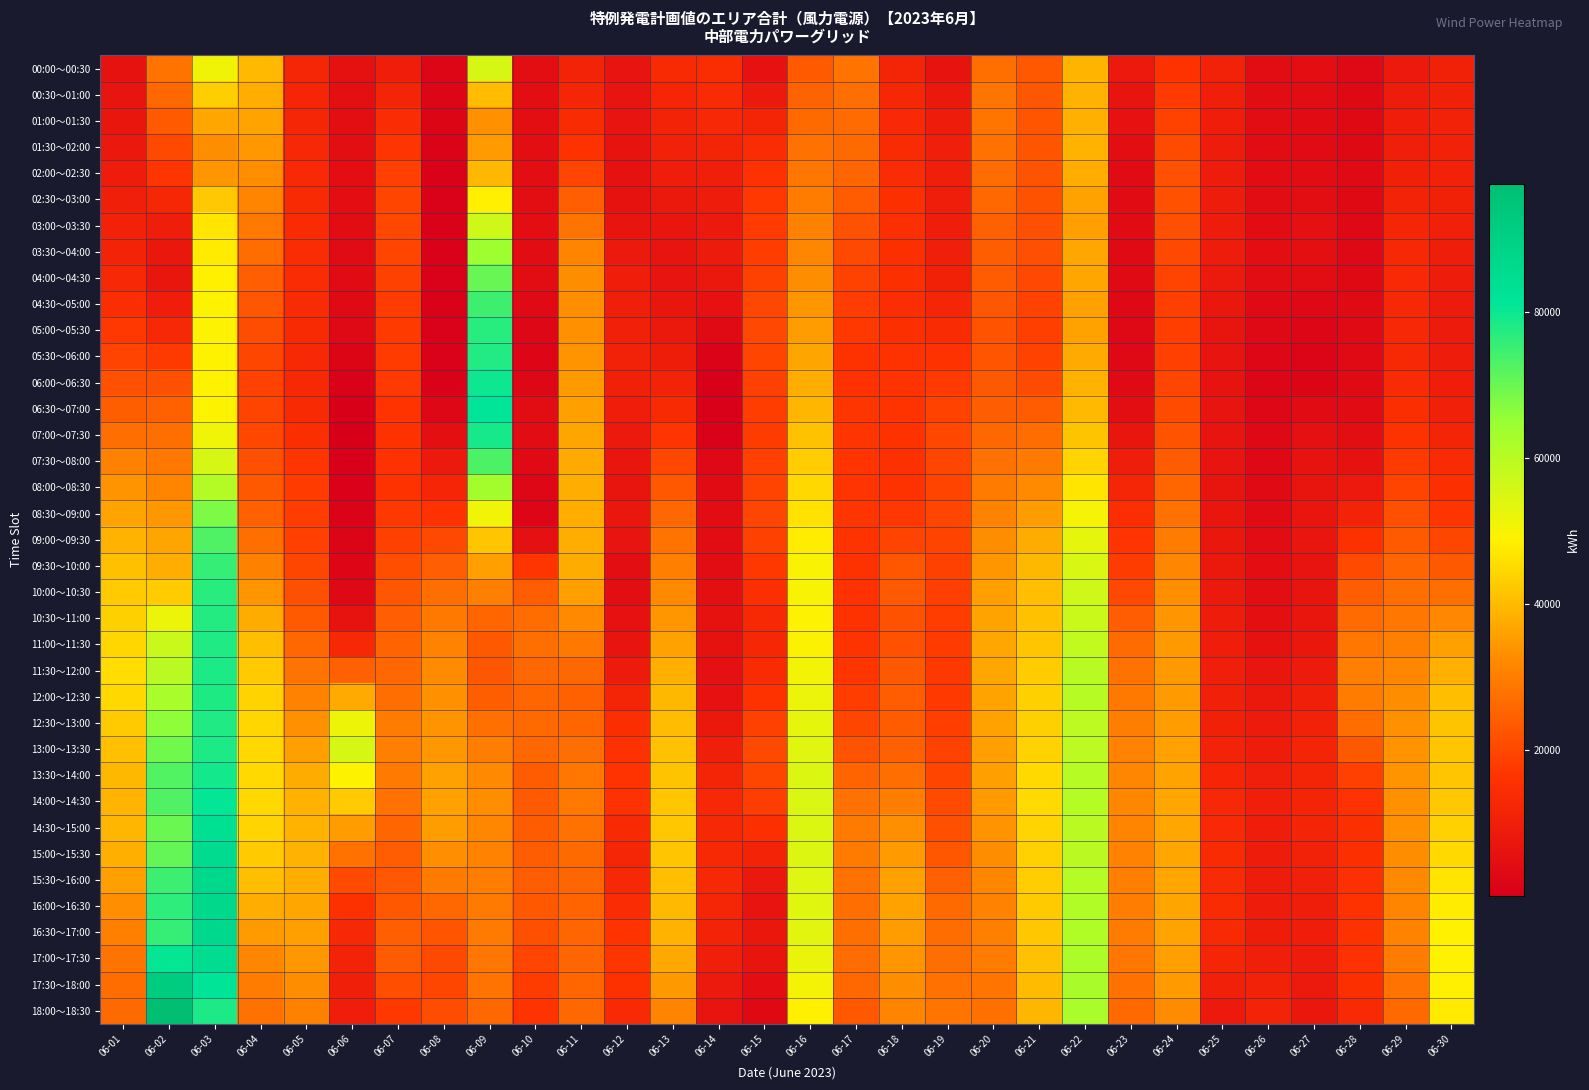

Reading left to right, transcribe all the data shown in this chart.

00:00～00:30: 06-01=6038	06-02=28092	06-03=51070	06-04=39807	06-05=12348	06-06=5681	06-07=9747	06-08=2322	06-09=55125	06-10=4984	06-11=11616	06-12=6649	06-13=13804	06-14=14642	06-15=5878	06-16=23532	06-17=28237	06-18=12015	06-19=6578	06-20=27443	06-21=23292	06-22=39186	06-23=8321	06-24=16250	06-25=11005	06-26=4345	06-27=4675	06-28=3132	06-29=8355	06-30=10834
00:30～01:00: 06-01=6669	06-02=26128	06-03=43191	06-04=38058	06-05=12278	06-06=5244	06-07=11970	06-08=2276	06-09=40258	06-10=4940	06-11=12401	06-12=6757	06-13=12212	06-14=14139	06-15=8865	06-16=25055	06-17=27241	06-18=12791	06-19=8210	06-20=28507	06-21=22893	06-22=38603	06-23=6917	06-24=17705	06-25=10233	06-26=4345	06-27=4265	06-28=3204	06-29=9148	06-30=10941
01:00～01:30: 06-01=7355	06-02=23614	06-03=36996	06-04=36301	06-05=12536	06-06=5011	06-07=14430	06-08=1968	06-09=33372	06-10=4916	06-11=14017	06-12=6649	06-13=11582	06-14=13244	06-15=11760	06-16=26459	06-17=26655	06-18=13473	06-19=9383	06-20=28524	06-21=22638	06-22=38397	06-23=6007	06-24=19286	06-25=9636	06-26=4343	06-27=4011	06-28=3234	06-29=9801	06-30=11000
01:30～02:00: 06-01=8099	06-02=20556	06-03=32680	06-04=34535	06-05=13118	06-06=4743	06-07=17038	06-08=1338	06-09=34862	06-10=4916	06-11=16241	06-12=6394	06-13=11074	06-14=11961	06-15=14454	06-16=27750	06-17=26473	06-18=14016	06-19=10078	06-20=27726	06-21=22524	06-22=38566	06-23=4971	06-24=20992	06-25=9248	06-26=4339	06-27=3948	06-28=3315	06-29=10319	06-30=11103
02:00～02:30: 06-01=9091	06-02=16963	06-03=34258	06-04=32808	06-05=13538	06-06=4602	06-07=18851	06-08=1048	06-09=39606	06-10=4851	06-11=19729	06-12=6204	06-13=9902	06-14=10369	06-15=16326	06-16=28857	06-17=25517	06-18=14575	06-19=10247	06-20=26923	06-21=22342	06-22=37849	06-23=3993	06-24=21887	06-25=9151	06-26=4371	06-27=4230	06-28=3393	06-29=10933	06-30=11070
02:30～03:00: 06-01=10219	06-02=12832	06-03=42325	06-04=31209	06-05=13798	06-06=4538	06-07=19875	06-08=1219	06-09=48345	06-10=4718	06-11=24615	06-12=6092	06-13=8193	06-14=9132	06-15=17211	06-16=29782	06-17=23785	06-18=15178	06-19=9885	06-20=25801	06-21=22090	06-22=36245	06-23=3945	06-24=21975	06-25=9286	06-26=4442	06-27=5036	06-28=3295	06-29=11648	06-30=10823
03:00～03:30: 06-01=11015	06-02=9939	06-03=46806	06-04=29191	06-05=14141	06-06=4409	06-07=20179	06-08=1218	06-09=56620	06-10=4598	06-11=28451	06-12=7011	06-13=7449	06-14=8845	06-15=17890	06-16=30708	06-17=22132	06-18=15459	06-19=9835	06-20=24970	06-21=21802	06-22=35872	06-23=3981	06-24=21496	06-25=9263	06-26=4495	06-27=5447	06-28=3097	06-29=12445	06-30=10515
03:30～04:00: 06-01=11573	06-02=7887	06-03=47705	06-04=26756	06-05=14569	06-06=4108	06-07=19765	06-08=1047	06-09=64283	06-10=4490	06-11=31216	06-12=8742	06-13=6976	06-14=9022	06-15=18330	06-16=31633	06-17=20560	06-18=15394	06-19=10095	06-20=24430	06-21=21482	06-22=36727	06-23=3660	06-24=20451	06-25=9261	06-26=4531	06-27=5210	06-28=3122	06-29=13325	06-30=9831
04:00～04:30: 06-01=12912	06-02=7494	06-03=48456	06-04=24621	06-05=14517	06-06=3813	06-07=19055	06-08=964	06-09=70257	06-10=4118	06-11=32726	06-12=9806	06-13=6856	06-14=8011	06-15=19120	06-16=32805	06-17=19262	06-18=15261	06-19=10958	06-20=23773	06-21=20640	06-22=36757	06-23=3357	06-24=19504	06-25=8705	06-26=4201	06-27=4432	06-28=3270	06-29=13566	06-30=9372
04:30～05:00: 06-01=14981	06-02=9677	06-03=49060	06-04=22790	06-05=14062	06-06=3524	06-07=18072	06-08=951	06-09=74545	06-10=3475	06-11=32981	06-12=10189	06-13=7274	06-14=5883	06-15=20272	06-16=34221	06-17=18240	06-18=15084	06-19=12576	06-20=22999	06-21=19280	06-22=35962	06-23=3065	06-24=18660	06-25=7704	06-26=3504	06-27=3113	06-28=3503	06-29=13167	06-30=9003
05:00～05:30: 06-01=17160	06-02=13236	06-03=49206	06-04=21229	06-05=13700	06-06=2924	06-07=17644	06-08=906	06-09=77001	06-10=2545	06-11=33352	06-12=10616	06-13=8177	06-14=3597	06-15=20440	06-16=35470	06-17=17307	06-18=15402	06-19=14160	06-20=22261	06-21=18732	06-22=36216	06-23=2932	06-24=18471	06-25=7053	06-26=2920	06-27=2276	06-28=3608	06-29=13104	06-30=8876
05:30～06:00: 06-01=19427	06-02=17726	06-03=48892	06-04=19939	06-05=13361	06-06=2010	06-07=17820	06-08=948	06-09=77625	06-10=2077	06-11=33840	06-12=11089	06-13=9508	06-14=1376	06-15=19723	06-16=36552	06-17=16465	06-18=16214	06-19=15943	06-20=22453	06-21=19179	06-22=37519	06-23=2957	06-24=18940	06-25=6769	06-26=2451	06-27=1758	06-28=3589	06-29=13384	06-30=9315
06:00～06:30: 06-01=21805	06-02=21652	06-03=48831	06-04=19315	06-05=13400	06-06=1007	06-07=17484	06-08=1003	06-09=79930	06-10=2547	06-11=34615	06-12=10796	06-13=11349	06-14=397	06-15=18983	06-16=37861	06-17=16322	06-18=16582	06-19=17658	06-20=23470	06-21=20944	06-22=38680	06-23=3375	06-24=19759	06-25=6553	06-26=2226	06-27=1872	06-28=3733	06-29=13949	06-30=9816
06:30～07:00: 06-01=24295	06-02=25011	06-03=49027	06-04=19352	06-05=13807	06-06=185	06-07=16632	06-08=2551	06-09=81263	06-10=4118	06-11=35677	06-12=9739	06-13=13769	06-14=479	06-15=18193	06-16=39400	06-17=16878	06-18=16505	06-19=19303	06-20=24454	06-21=23859	06-22=39697	06-23=4949	06-24=20928	06-25=6670	06-26=2502	06-27=3837	06-28=4042	06-29=14940	06-30=10641
07:00～07:30: 06-01=27215	06-02=27485	06-03=51116	06-04=20157	06-05=14928	06-06=122	06-07=16098	06-08=5205	06-09=78942	06-10=4418	06-11=36608	06-12=8644	06-13=16718	06-14=1220	06-15=18109	06-16=41085	06-17=17017	06-18=16244	06-19=20107	06-20=25916	06-21=26815	06-22=41510	06-23=7234	06-24=22287	06-25=6857	06-26=2806	06-27=5401	06-28=4716	06-29=16237	06-30=12077
07:30～08:00: 06-01=30567	06-02=29078	06-03=55099	06-04=21733	06-05=16865	06-06=346	06-07=16064	06-08=8596	06-09=73325	06-10=3392	06-11=37409	06-12=7513	06-13=20103	06-14=3062	06-15=18803	06-16=42916	06-17=16745	06-18=15798	06-19=19905	06-20=27861	06-21=29579	06-22=44121	06-23=9868	06-24=23833	06-25=6910	06-26=3111	06-27=6415	06-28=6092	06-29=17790	06-30=13888
08:00～08:30: 06-01=33642	06-02=31371	06-03=60718	06-04=23339	06-05=17964	06-06=752	06-07=16396	06-08=12222	06-09=63263	06-10=2548	06-11=37912	06-12=7135	06-13=23187	06-14=3893	06-15=19352	06-16=44639	06-17=16694	06-18=16103	06-19=19626	06-20=29585	06-21=32413	06-22=47053	06-23=12500	06-24=25681	06-25=7035	06-26=3408	06-27=7086	06-28=8340	06-29=19638	06-30=15502
08:30～09:00: 06-01=36440	06-02=34366	06-03=67975	06-04=24971	06-05=18210	06-06=1295	06-07=17266	06-08=16435	06-09=51204	06-10=2135	06-11=38116	06-12=7540	06-13=25966	06-14=4463	06-15=19754	06-16=46251	06-17=16860	06-18=17161	06-19=19738	06-20=31088	06-21=35314	06-22=50311	06-23=14859	06-24=27833	06-25=7225	06-26=3901	06-27=7415	06-28=11645	06-29=21752	06-30=17019
09:00～09:30: 06-01=38847	06-02=36507	06-03=72884	06-04=27428	06-05=18909	06-06=1694	06-07=19075	06-08=20474	06-09=41905	06-10=5349	06-11=38024	06-12=6848	06-13=28358	06-14=4180	06-15=19101	06-16=47919	06-17=16651	06-18=19385	06-19=19574	06-20=32669	06-21=37676	06-22=52943	06-23=16731	06-24=29777	06-25=7709	06-26=4285	06-27=7368	06-28=15882	06-29=23685	06-30=19958
09:30～10:00: 06-01=40863	06-02=37793	06-03=75441	06-04=30692	06-05=20062	06-06=2051	06-07=21376	06-08=24550	06-09=35656	06-10=17034	06-11=37636	06-12=5059	06-13=30362	06-14=4263	06-15=17391	06-16=49648	06-17=16324	06-18=22775	06-19=19130	06-20=34331	06-21=39495	06-22=54955	06-23=18118	06-24=31515	06-25=8283	06-26=4503	06-27=7039	06-28=20680	06-29=25436	06-30=23475
10:00～10:30: 06-01=42384	06-02=42871	06-03=76980	06-04=34059	06-05=21625	06-06=3135	06-07=23132	06-08=27415	06-09=30273	06-10=24323	06-11=35741	06-12=4766	06-13=32315	06-14=5182	06-15=15511	06-16=50103	06-17=16218	06-18=23660	06-19=18685	06-20=35572	06-21=40644	06-22=56467	06-23=20613	06-24=32922	06-25=8753	06-26=4780	06-27=7068	06-28=24287	06-29=27211	06-30=27495
10:30～11:00: 06-01=43409	06-02=51741	06-03=77499	06-04=37712	06-05=23597	06-06=6397	06-07=24565	06-08=29067	06-09=25759	06-10=26788	06-11=32342	06-12=5936	06-13=34234	06-14=6049	06-15=13349	06-16=49285	06-17=16198	06-18=22044	06-19=18291	06-20=36395	06-21=41123	06-22=57485	06-23=24223	06-24=33997	06-25=9181	06-26=5180	06-27=7353	06-28=26704	06-29=29009	06-30=31898
11:00～11:30: 06-01=44422	06-02=57368	06-03=77898	06-04=40575	06-05=25838	06-06=13370	06-07=25400	06-08=30801	06-09=23363	06-10=27326	06-11=29037	06-12=7080	06-13=36217	06-14=6111	06-15=12805	06-16=49432	06-17=16542	06-18=21975	06-19=17832	06-20=36759	06-21=41856	06-22=58697	06-23=26654	06-24=34593	06-25=9663	06-26=6022	06-27=7848	06-28=28678	06-29=30526	06-30=35569
11:30～12:00: 06-01=45420	06-02=59752	06-03=78100	06-04=42649	06-05=28346	06-06=24832	06-07=25892	06-08=32617	06-09=23083	06-10=25937	06-11=25824	06-12=8877	06-13=38268	06-14=5511	06-15=13884	06-16=50538	06-17=16945	06-18=23454	06-19=17348	06-20=36669	06-21=42843	06-22=60109	06-23=27930	06-24=34707	06-25=10201	06-26=7272	06-27=8958	06-28=30207	06-29=31755	06-30=38505
12:00～12:30: 06-01=44811	06-02=62620	06-03=78060	06-04=43922	06-05=30873	06-06=37550	06-07=27317	06-08=33552	06-09=24464	06-10=25608	06-11=24737	06-12=11730	06-13=39636	06-14=5828	06-15=15947	06-16=51678	06-17=18230	06-18=24134	06-19=17513	06-20=36444	06-21=43326	06-22=60346	06-23=29054	06-24=34990	06-25=10609	06-26=8211	06-27=10149	06-28=29676	06-29=32685	06-30=40467
12:30～13:00: 06-01=42594	06-02=65975	06-03=77855	06-04=44396	06-05=33422	06-06=51347	06-07=29666	06-08=33606	06-09=27511	06-10=26344	06-11=25774	06-12=14825	06-13=40427	06-14=8190	06-15=18994	06-16=52847	06-17=20022	06-18=24017	06-19=18423	06-20=36086	06-21=43311	06-22=59413	06-23=30023	06-24=35440	06-25=10889	06-26=8890	06-27=11217	06-28=27079	06-29=33312	06-30=41454
13:00～13:30: 06-01=40822	06-02=69287	06-03=78204	06-04=44721	06-05=35690	06-06=55188	06-07=30334	06-08=34407	06-09=30052	06-10=25811	06-11=27158	06-12=16401	06-13=41048	06-14=10372	06-15=20364	06-16=53744	06-17=22276	06-18=25002	06-19=19224	06-20=35828	06-21=43833	06-22=59417	06-23=30885	06-24=35908	06-25=11440	06-26=9455	06-27=11872	06-28=23463	06-29=33621	06-30=41871
13:30～14:00: 06-01=39492	06-02=72555	06-03=79108	06-04=44893	06-05=37677	06-06=49075	06-07=29318	06-08=35955	06-09=32104	06-10=24007	06-11=28892	06-12=16666	06-13=41498	06-14=12032	06-15=20054	06-16=54364	06-17=25318	06-18=27244	06-19=19882	06-20=35668	06-21=44892	06-22=60359	06-23=31639	06-24=36428	06-25=12194	06-26=10164	06-27=12049	06-28=18830	06-29=33610	06-30=41715
14:00～14:30: 06-01=39025	06-02=72749	06-03=80818	06-04=44758	06-05=38643	06-06=42421	06-07=27781	06-08=36232	06-09=32756	06-10=23515	06-11=29077	06-12=15926	06-13=41874	06-14=13058	06-15=18368	06-16=54602	06-17=27811	06-18=30007	06-19=20721	06-20=34990	06-21=45024	06-22=60482	06-23=31777	06-24=36697	06-25=12912	06-26=10286	06-27=12023	06-28=16061	06-29=33491	06-30=42256
14:30～15:00: 06-01=39423	06-02=69868	06-03=83324	06-04=44088	06-05=38882	06-06=35232	06-07=25722	06-08=35239	06-09=31774	06-10=24032	06-11=27710	06-12=13716	06-13=42136	06-14=13320	06-15=15404	06-16=54455	06-17=29442	06-18=33052	06-19=21710	06-20=33792	06-21=44225	06-22=59788	06-23=31390	06-24=36651	06-25=13610	06-26=9803	06-27=11790	06-28=15210	06-29=33264	06-30=43494
15:00～15:30: 06-01=38317	06-02=70525	06-03=85155	06-04=42667	06-05=38657	06-06=28028	06-07=24192	06-08=32972	06-09=30838	06-10=24233	06-11=26554	06-12=12538	06-13=41753	06-14=13294	06-15=11502	06-16=54263	06-17=29471	06-18=35052	06-19=22900	06-20=32719	06-21=43525	06-22=59775	06-23=30965	06-24=36662	06-25=14100	06-26=9417	06-27=11323	06-28=15149	06-29=32821	06-30=44972
15:30～16:00: 06-01=35708	06-02=74719	06-03=86342	06-04=40494	06-05=37946	06-06=20814	06-07=23156	06-08=29426	06-09=29791	06-10=24105	06-11=25612	06-12=13090	06-13=40728	06-14=12978	06-15=8052	06-16=54028	06-17=27898	06-18=36006	06-19=24945	06-20=31770	06-21=42928	06-22=60446	06-23=30329	06-24=36733	06-25=14065	06-26=9135	06-27=10623	06-28=15689	06-29=32161	06-30=46689
16:00～16:30: 06-01=33035	06-02=76376	06-03=86661	06-04=37872	06-05=37012	06-06=15738	06-07=23296	06-08=26000	06-09=29272	06-10=23250	06-11=25283	06-12=14464	06-13=39760	06-14=12372	06-15=6842	06-16=53680	06-17=27198	06-18=36098	06-19=26403	06-20=31016	06-21=42446	06-22=61036	06-23=29859	06-24=36594	06-25=14014	06-26=9196	06-27=9971	06-28=16174	06-29=31501	06-30=47926
16:30～17:00: 06-01=30304	06-02=75493	06-03=86113	06-04=34772	06-05=35854	06-06=13209	06-07=24600	06-08=22692	06-09=29282	06-10=21696	06-11=25570	06-12=16614	06-13=38851	06-14=11474	06-15=7799	06-16=53218	06-17=27371	06-18=35325	06-19=26912	06-20=30453	06-21=42083	06-22=61548	06-23=29656	06-24=36276	06-25=13744	06-26=9493	06-27=9814	06-28=16436	06-29=30840	06-30=48680
17:00～17:30: 06-01=28272	06-02=80715	06-03=84477	06-04=31877	06-05=34408	06-06=11441	06-07=23966	06-08=20450	06-09=28961	06-10=19877	06-11=25681	06-12=17003	06-13=37161	06-14=10215	06-15=7022	06-16=52107	06-17=27025	06-18=34227	06-19=27443	06-20=29617	06-21=41324	06-22=61999	06-23=29027	06-24=35737	06-25=12572	06-26=10128	06-27=9404	06-28=16184	06-29=29699	06-30=48819
17:30～18:00: 06-01=26941	06-02=91634	06-03=81756	06-04=29653	06-05=32673	06-06=10348	06-07=21393	06-08=19906	06-09=28309	06-10=18061	06-11=25620	06-12=15866	06-13=34689	06-14=8611	06-15=4629	06-16=50349	06-17=26164	06-18=32805	06-19=27997	06-20=28502	06-21=40172	06-22=62392	06-23=27849	06-24=34806	06-25=10498	06-26=11173	06-27=8553	06-28=15365	06-29=28151	06-30=48342
18:00～18:30: 06-01=26470	06-02=97493	06-03=78164	06-04=27829	06-05=30608	06-06=9770	06-07=17347	06-08=21108	06-09=26173	06-10=16587	06-11=25997	06-12=13769	06-13=31143	06-14=6612	06-15=3298	06-16=48433	06-17=23305	06-18=31426	06-19=28461	06-20=27695	06-21=39465	06-22=62215	06-23=26243	06-24=32596	06-25=8382	06-26=11710	06-27=7731	06-28=13717	06-29=26208	06-30=47665